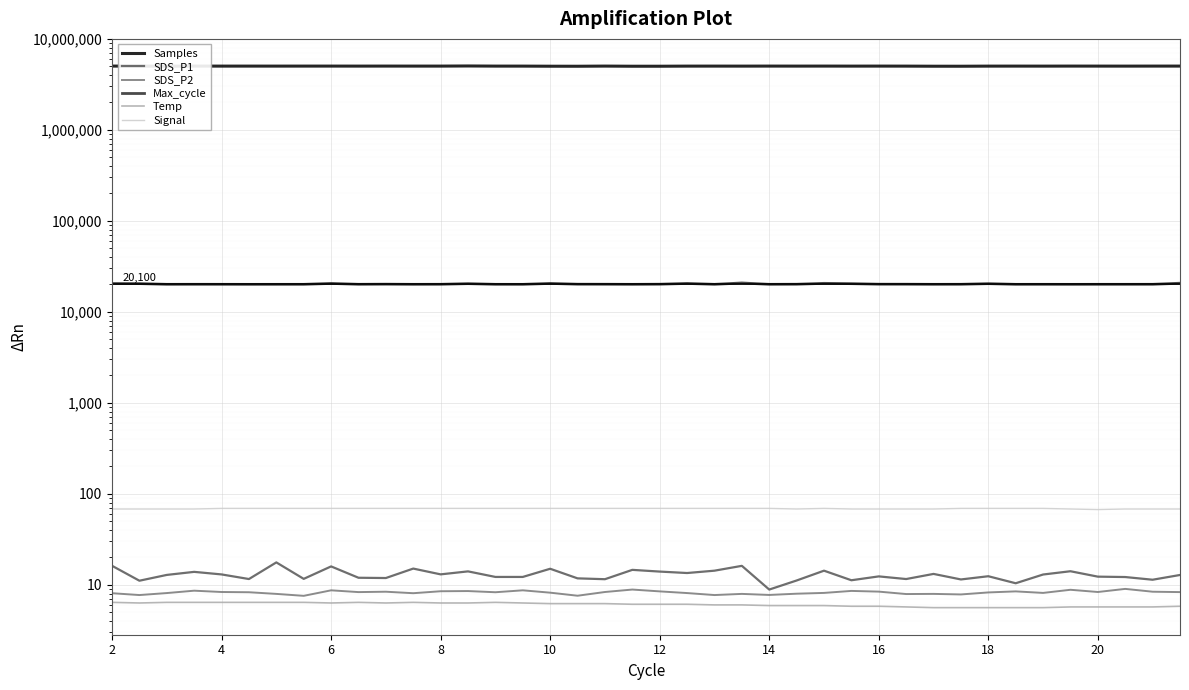

Reading left to right, what are all the values shown in this chart?

Samples: 5025581.0	5027191.0	5012577.0	5025751.0	5022767.0	5023917.0	5023000.0	5024773.0	5025522.0	5023184.0	5026655.0	5023906.0	5024255.0	5040462.0	5023214.0	5022285.0	5008917.0	5005111.0	5025420.0	5006848.0	5007514.0	5022088.0	5023574.0	5021101.0	5025929.0	5023146.0	5026047.0	5021330.0	5024745.0	5021112.0	5008664.0	5006552.0	5021007.0	5023519.0	5020574.0	5026060.0	5023384.0	5021528.0	5024932.0	5025920.0
SDS_P1: 16.1	11.1	12.8	13.8	13.0	11.6	17.6	11.6	15.9	11.9	11.8	15.1	13.0	14.0	12.2	12.2	15.0	11.8	11.5	14.6	13.9	13.4	14.3	16.1	8.8	11.1	14.3	11.2	12.3	11.6	13.2	11.4	12.4	10.4	12.9	14.1	12.3	12.2	11.3	12.8
SDS_P2: 8.1	7.7	8.1	8.6	8.3	8.3	7.9	7.5	8.7	8.3	8.4	8.1	8.5	8.5	8.3	8.7	8.2	7.6	8.3	8.8	8.4	8.1	7.7	7.9	7.7	8.0	8.1	8.6	8.4	7.9	7.9	7.8	8.2	8.4	8.1	8.8	8.3	9.0	8.4	8.3
Max_cycle: 20462.0	20428.0	20053.0	20067.0	20059.0	20037.0	20045.0	20048.0	20523.0	20067.0	20130.0	20046.0	20072.0	20406.0	20050.0	20041.0	20525.0	20114.0	20094.0	20042.0	20112.0	20517.0	20049.0	20754.0	20052.0	20099.0	20559.0	20402.0	20116.0	20106.0	20049.0	20072.0	20403.0	20045.0	20052.0	20037.0	20053.0	20057.0	20064.0	20623.0
Temp: 6.4	6.3	6.4	6.4	6.4	6.4	6.4	6.4	6.3	6.4	6.3	6.4	6.3	6.3	6.4	6.3	6.2	6.2	6.2	6.1	6.1	6.1	6.0	6.0	5.9	5.9	5.9	5.8	5.8	5.7	5.6	5.6	5.6	5.6	5.6	5.7	5.7	5.7	5.7	5.8
Signal: 68.0	68.0	68.0	68.0	69.0	69.0	69.0	69.0	69.0	69.0	69.0	69.0	69.0	69.0	69.0	69.0	69.0	69.0	69.0	69.0	69.0	69.0	69.0	69.0	69.0	68.0	69.0	68.0	68.0	68.0	68.0	69.0	69.0	69.0	69.0	68.0	67.0	68.0	68.0	68.0